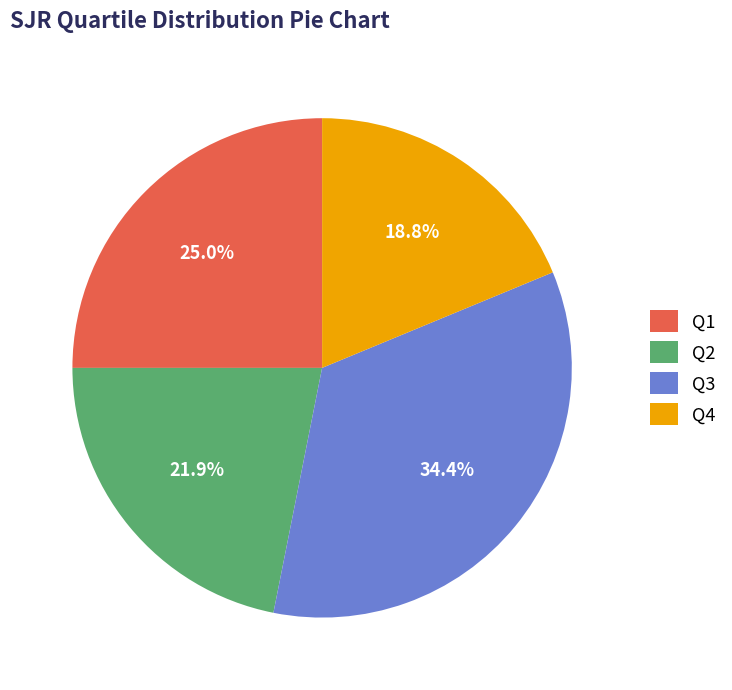

How many slices are in this pie chart?

4